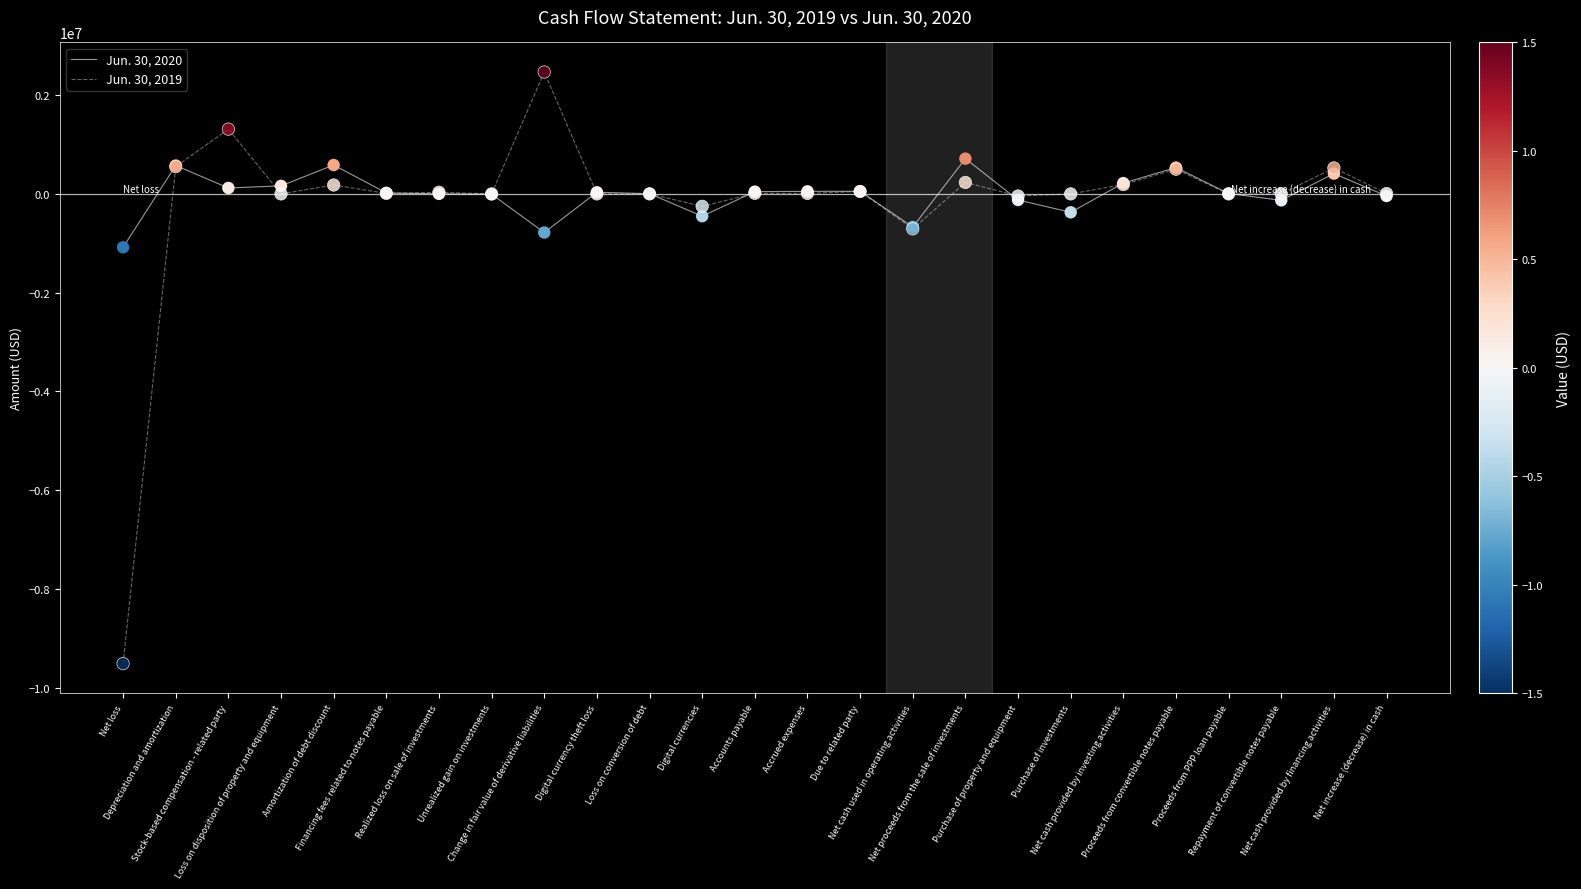

Is the value of Jun. 30, 2020 at Net increase (decrease) in cash greater than the value of Jun. 30, 2019 at Proceeds from convertible notes payable?

No